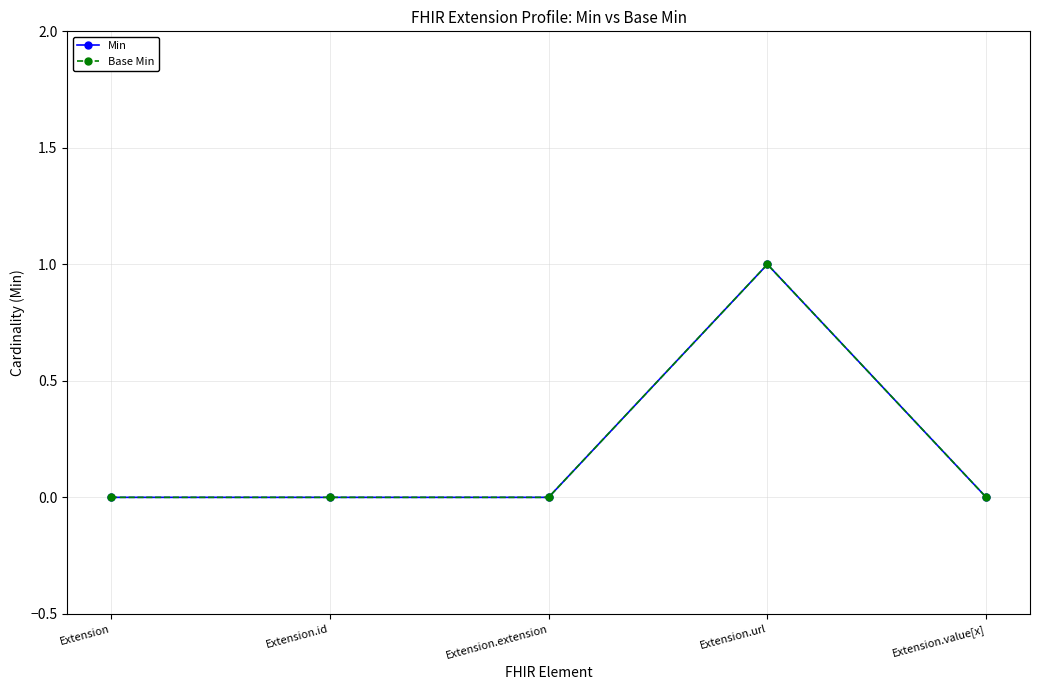

Does the chart have visible grid lines?

Yes